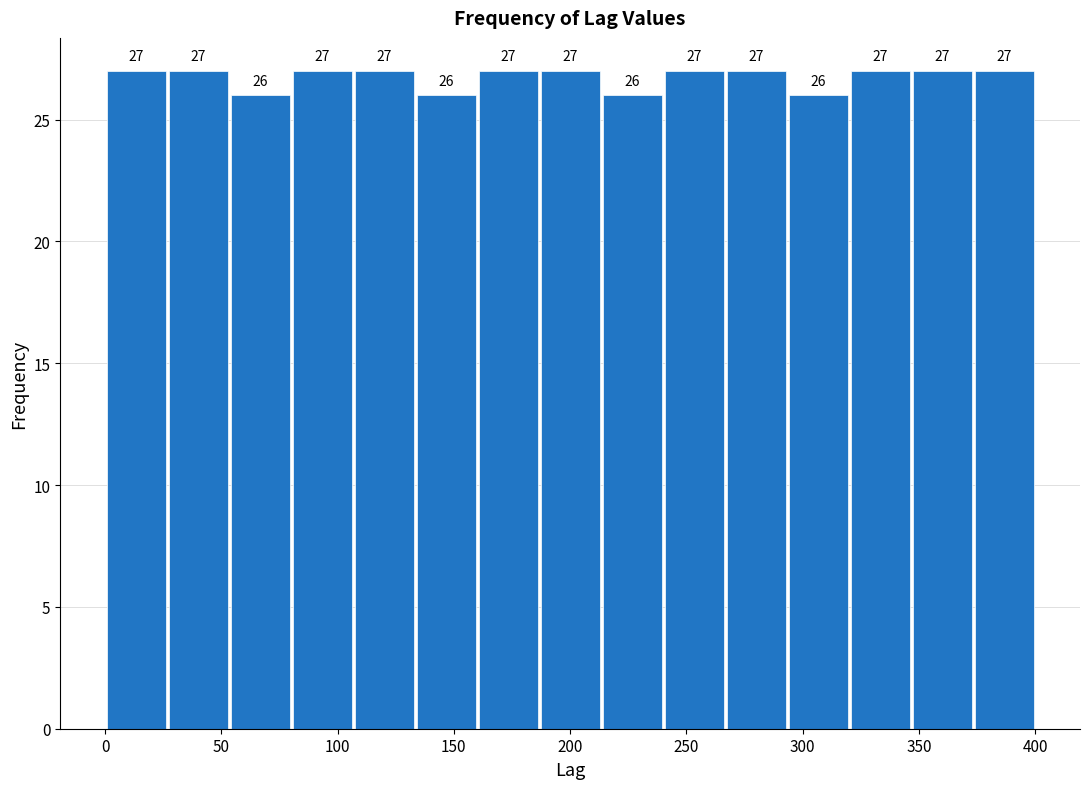

Reading left to right, transcribe this chart: for each bar, give the range it covers on the x-axis and its height. The bar edges are not printed on the chart, so give them approximately, as read against the axis.

0 to 25: 27
25 to 55: 27
55 to 80: 26
80 to 105: 27
105 to 135: 27
135 to 160: 26
160 to 185: 27
185 to 215: 27
215 to 240: 26
240 to 265: 27
265 to 295: 27
295 to 320: 26
320 to 345: 27
345 to 375: 27
375 to 400: 27